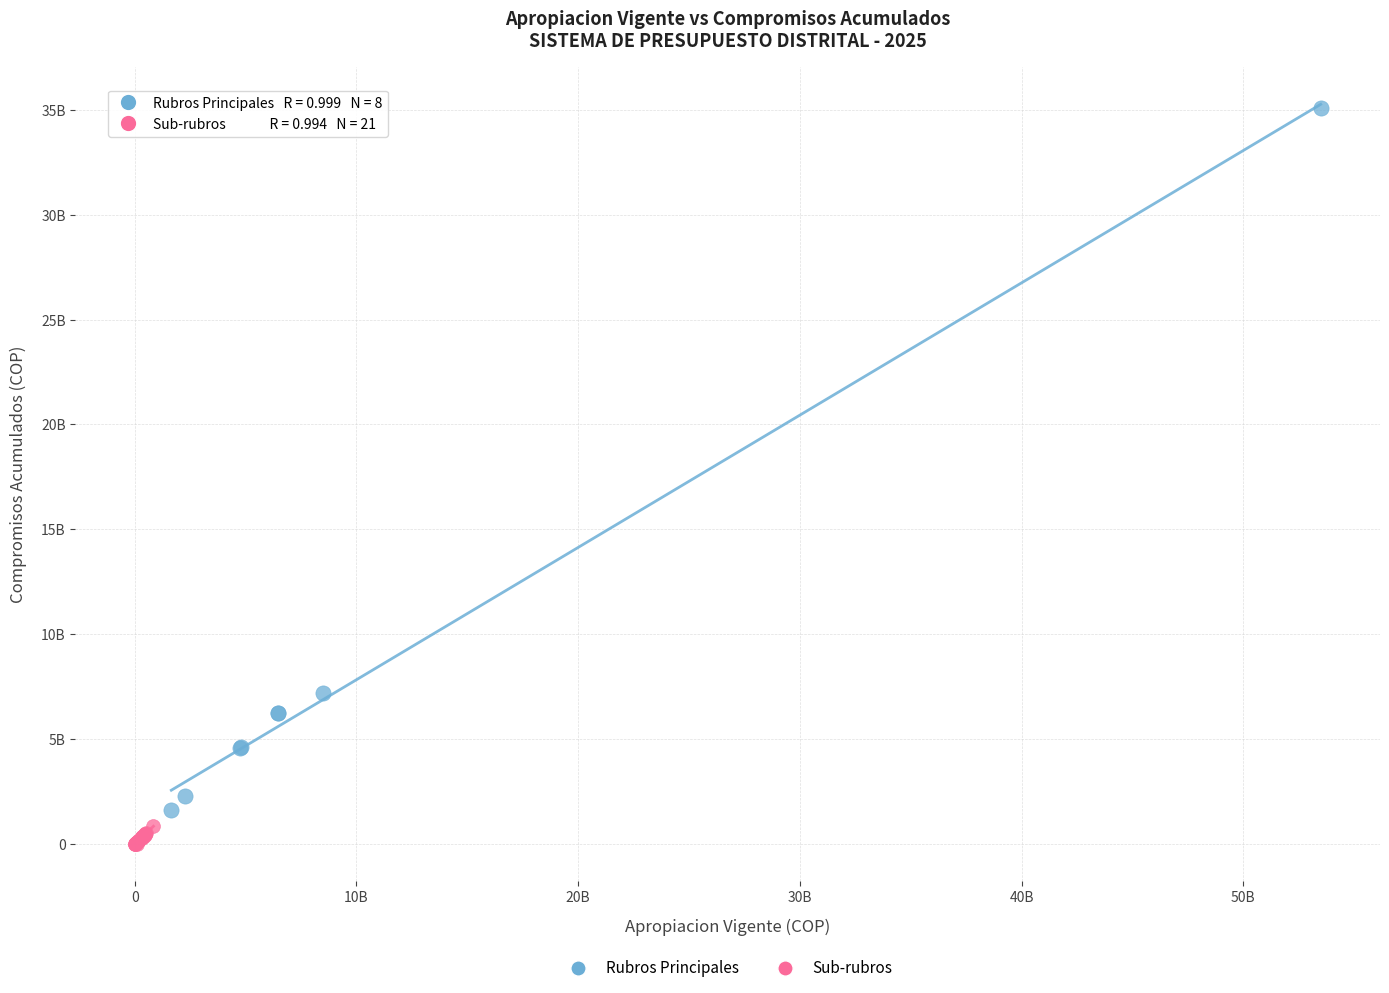

What are all the series names shown in the legend?

Rubros Principales, Sub-rubros